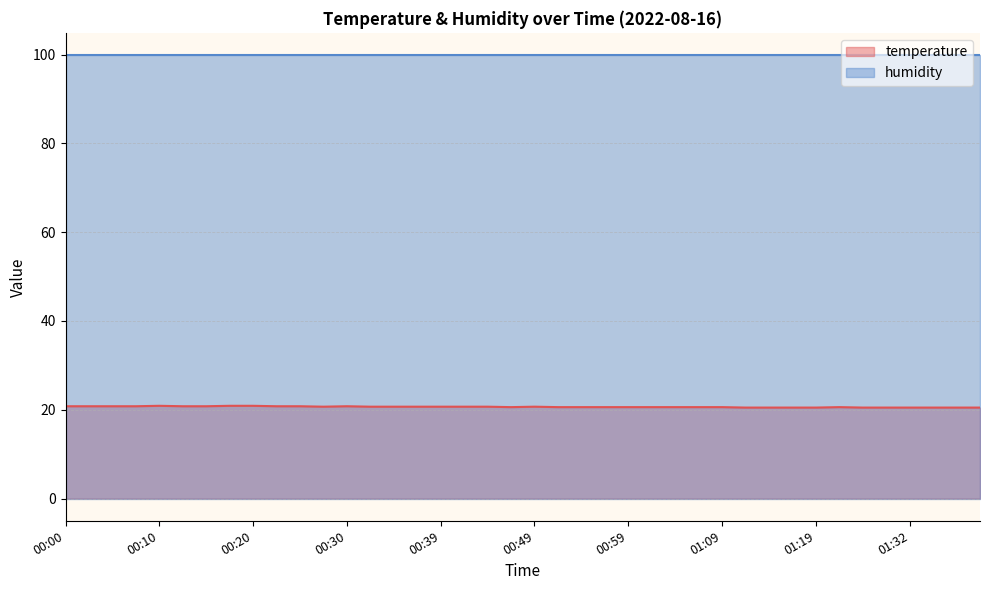

What is the difference between the second highest and second lowest values?

0.4